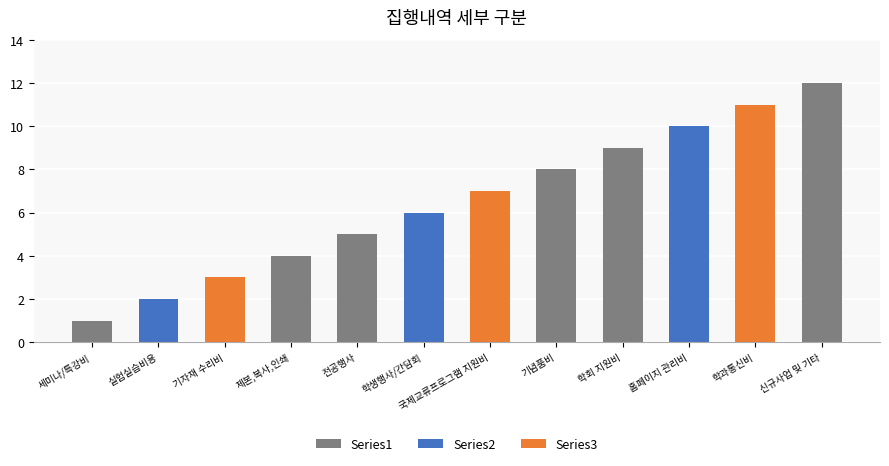

Does the chart contain stacked bars?

No